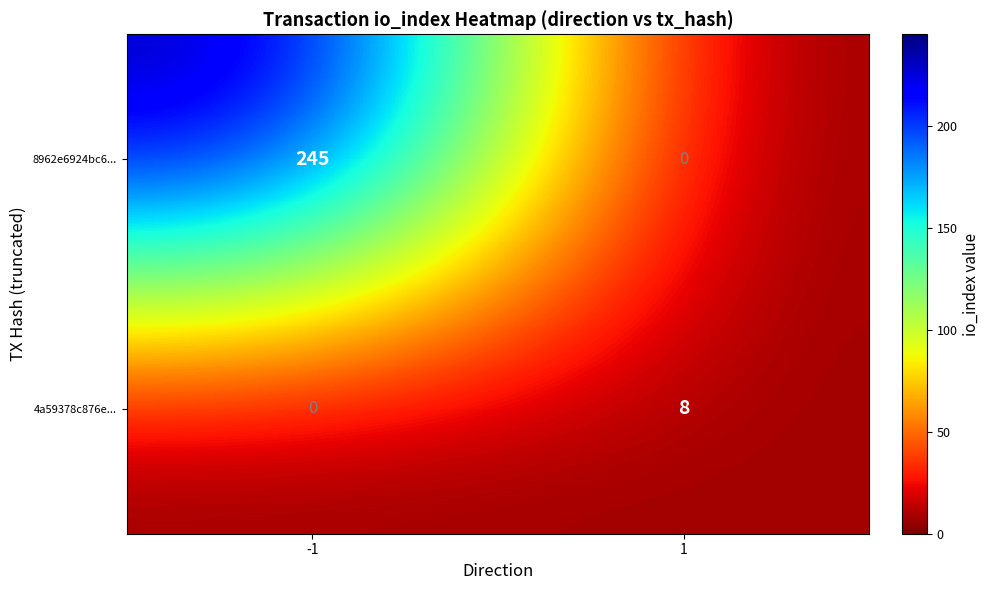

What is the spread (max minus min) of values at -1?

245